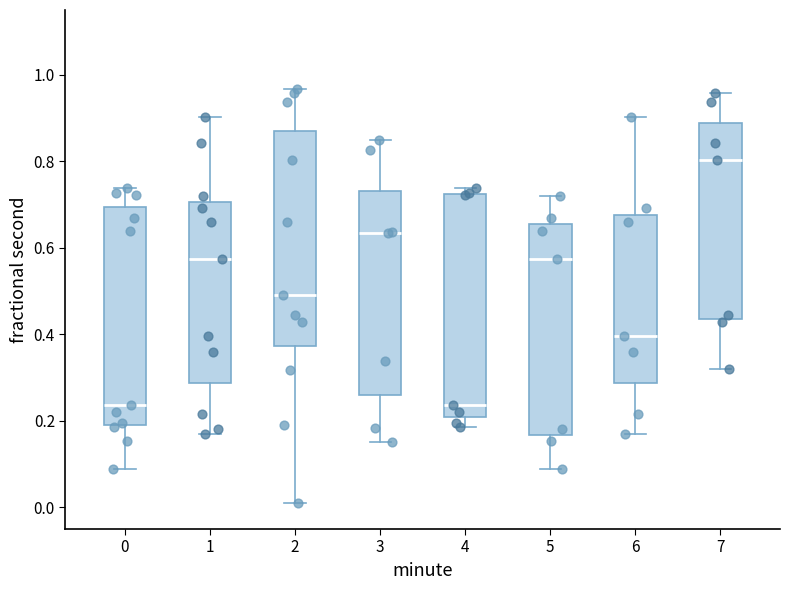

Reading left to right, read every box against the y-axis: the position of its median line, the range the box covers, and the ends of its whiskers. The values are not printed on the chart, so give them approximately, as read against the axis.

0: median 0.24, box 0.20 to 0.70, whiskers 0.08 to 0.74
1: median 0.58, box 0.28 to 0.70, whiskers 0.16 to 0.90
2: median 0.50, box 0.38 to 0.88, whiskers 0.02 to 0.96
3: median 0.64, box 0.26 to 0.74, whiskers 0.16 to 0.84
4: median 0.24, box 0.20 to 0.72, whiskers 0.18 to 0.74
5: median 0.58, box 0.16 to 0.66, whiskers 0.08 to 0.72
6: median 0.40, box 0.28 to 0.68, whiskers 0.16 to 0.90
7: median 0.80, box 0.44 to 0.88, whiskers 0.32 to 0.96